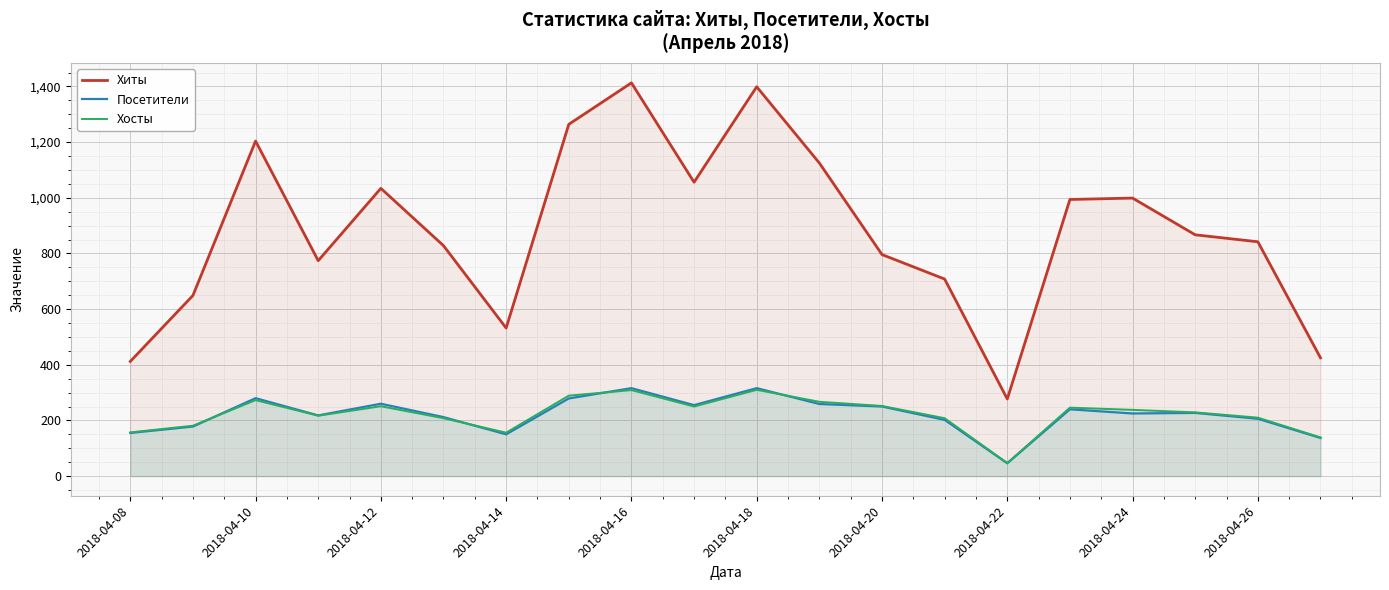

What is the total value across all series at 2018-04-08?

724